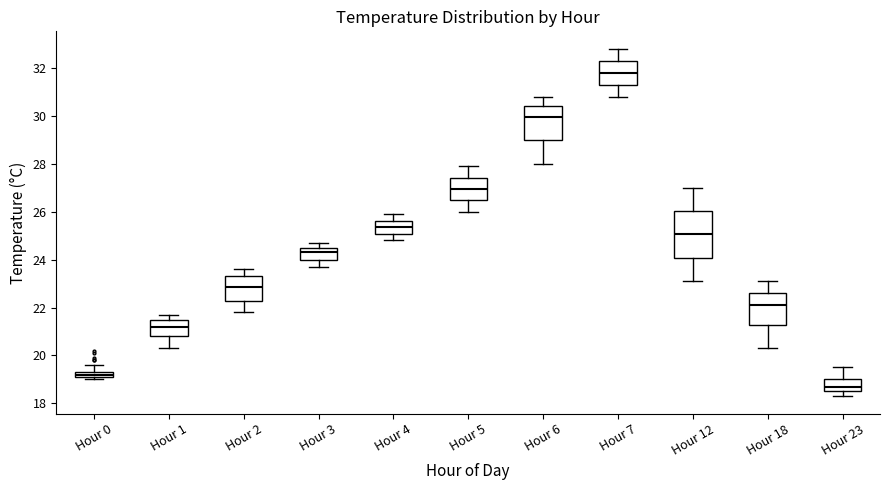

Where is the upper edge of the box for Hour 23 on the y-axis? The values are not printed on the chart, so give them approximately, as read against the axis.

19.0